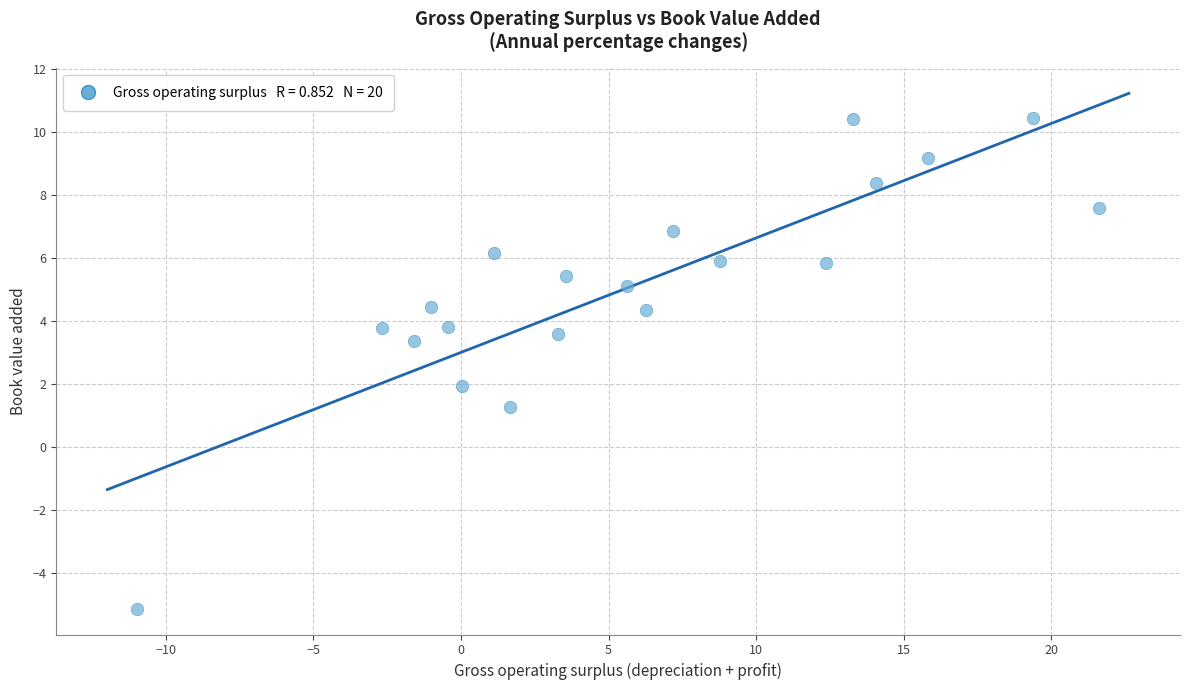

What is the range of Y values (max minus min)?

15.6